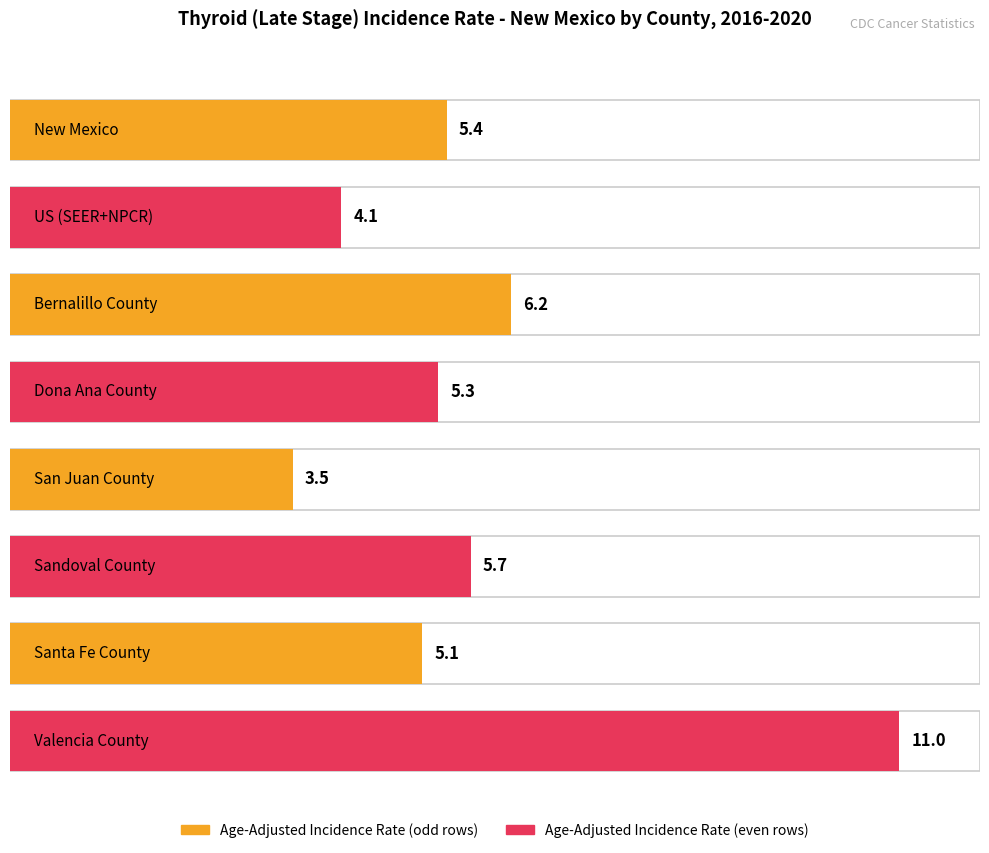

Rank the categories by value from highest to lowest.

Valencia County, Bernalillo County, Sandoval County, New Mexico, Dona Ana County, Santa Fe County, US (SEER+NPCR), San Juan County